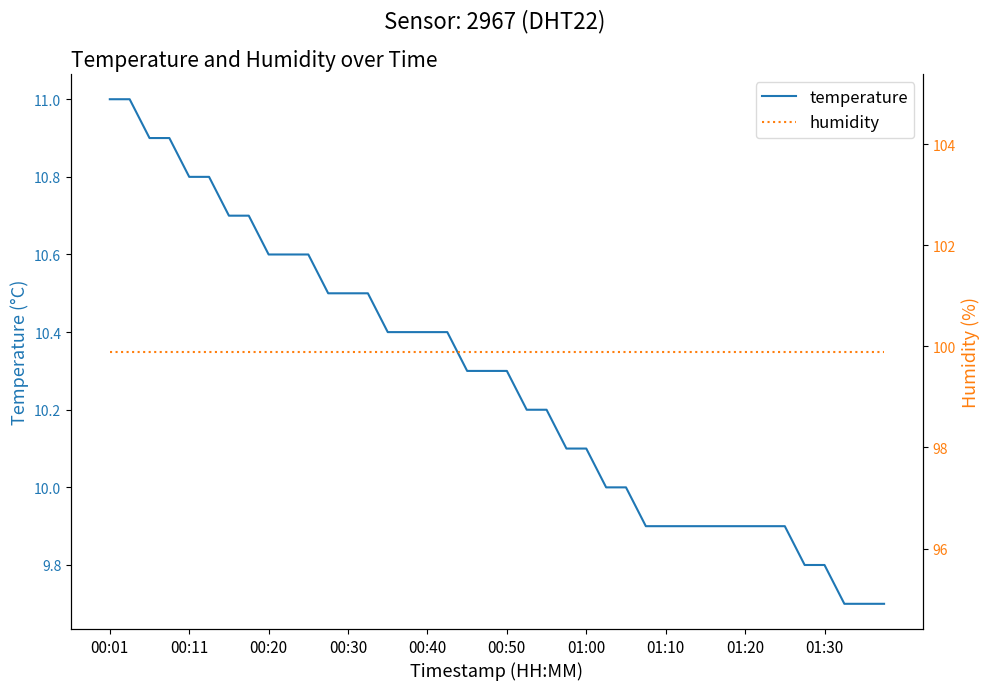

Rank the series by their maximum value, from lowest to highest.

temperature, humidity